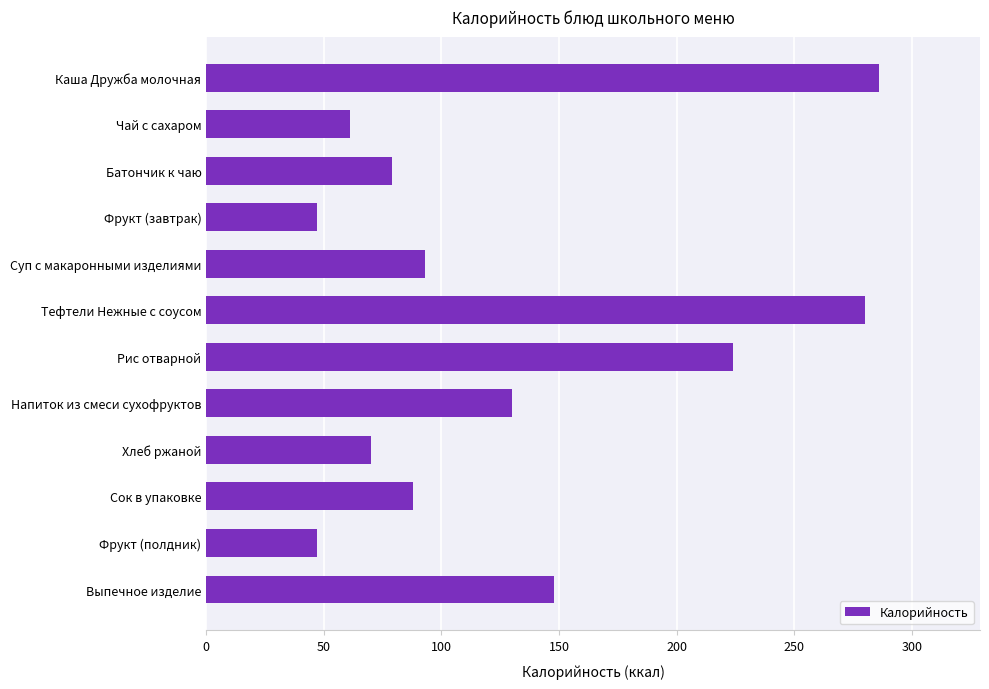

What is the minimum value shown in the chart?

47